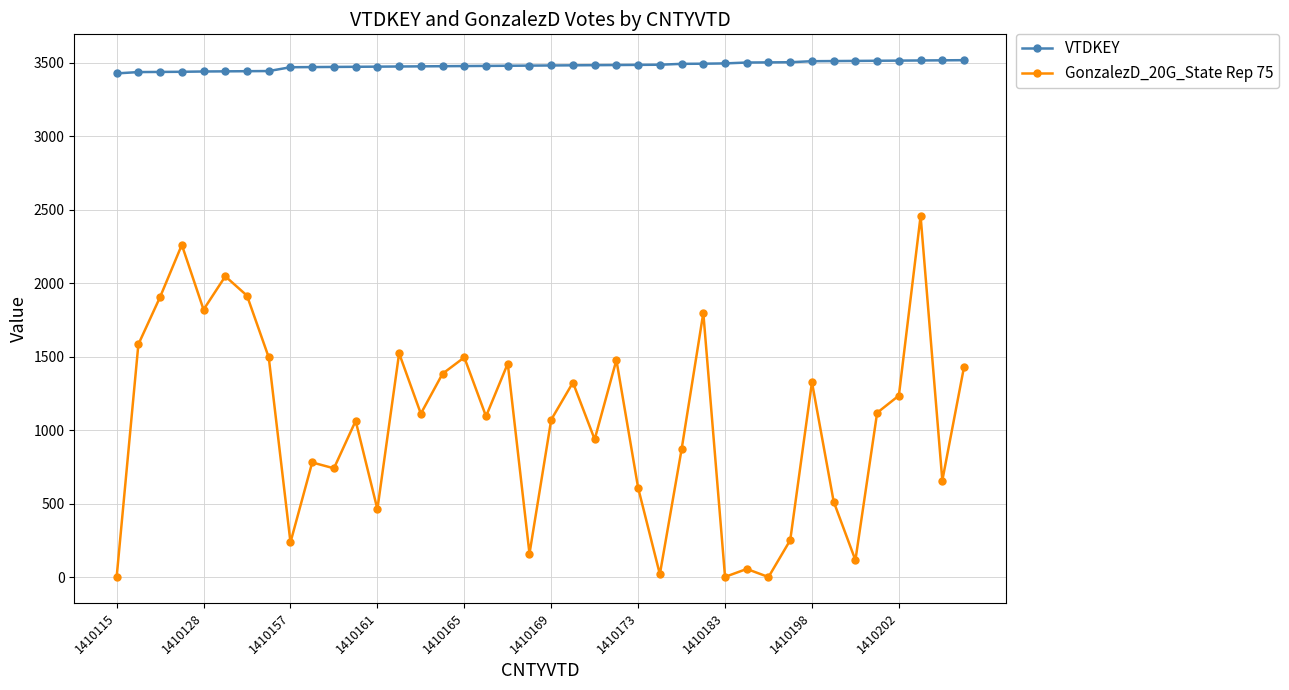

True or false: GonzalezD_20G_State Rep 75 and VTDKEY cross at least once.

False